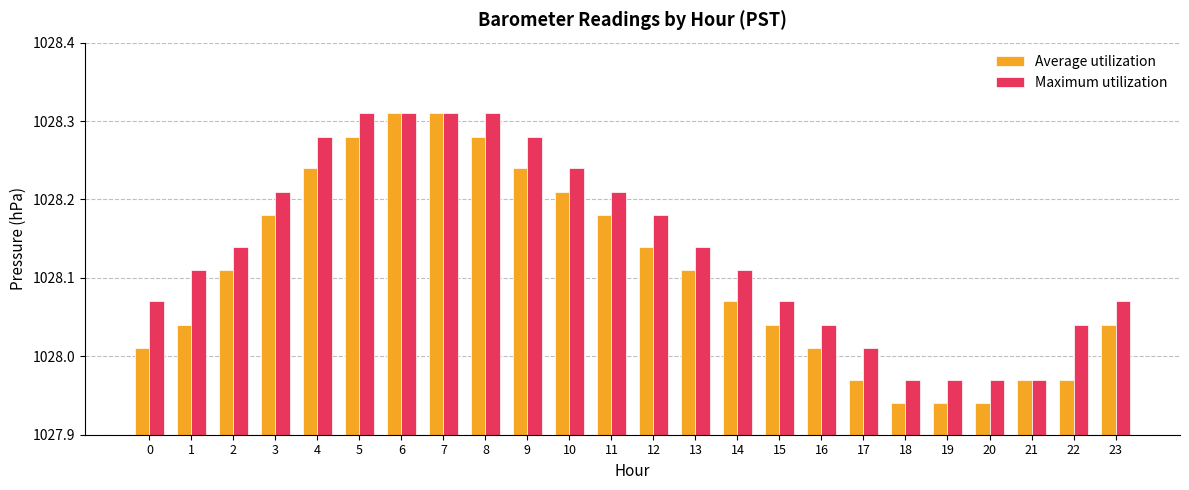

At 3, list the series in order from smallest to largest.

Average utilization, Maximum utilization